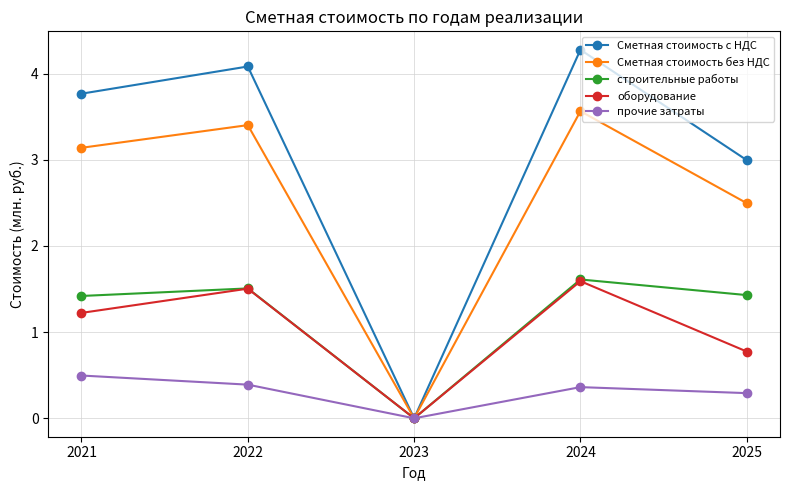

What is the spread (max minus min) of values at 2025?

2.7